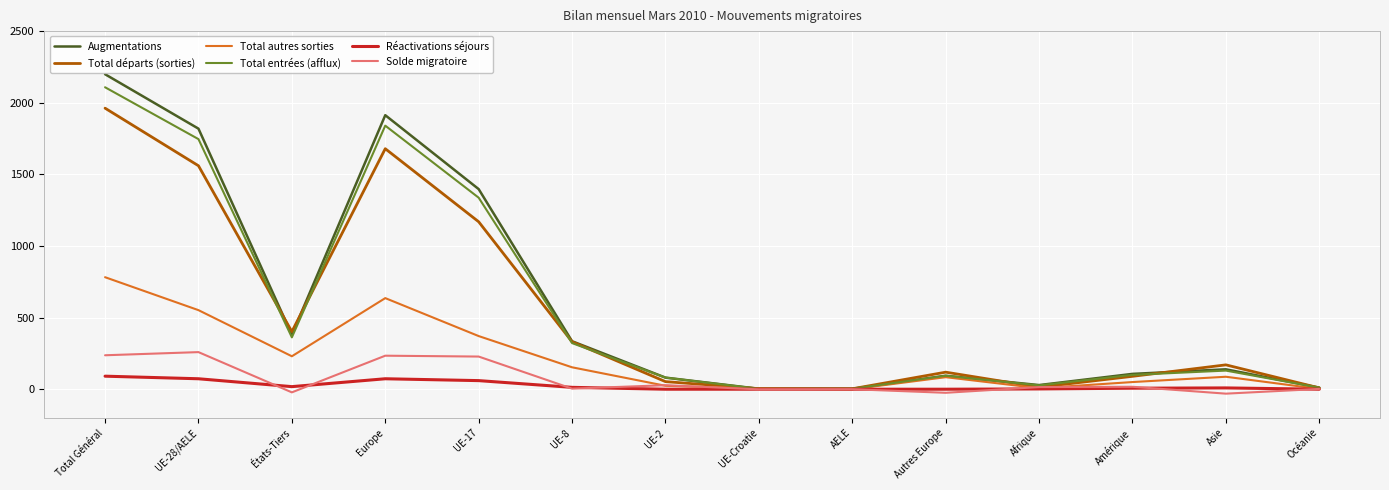

Where is Total entrées (afflux) nearest to the value 1055?

UE-17